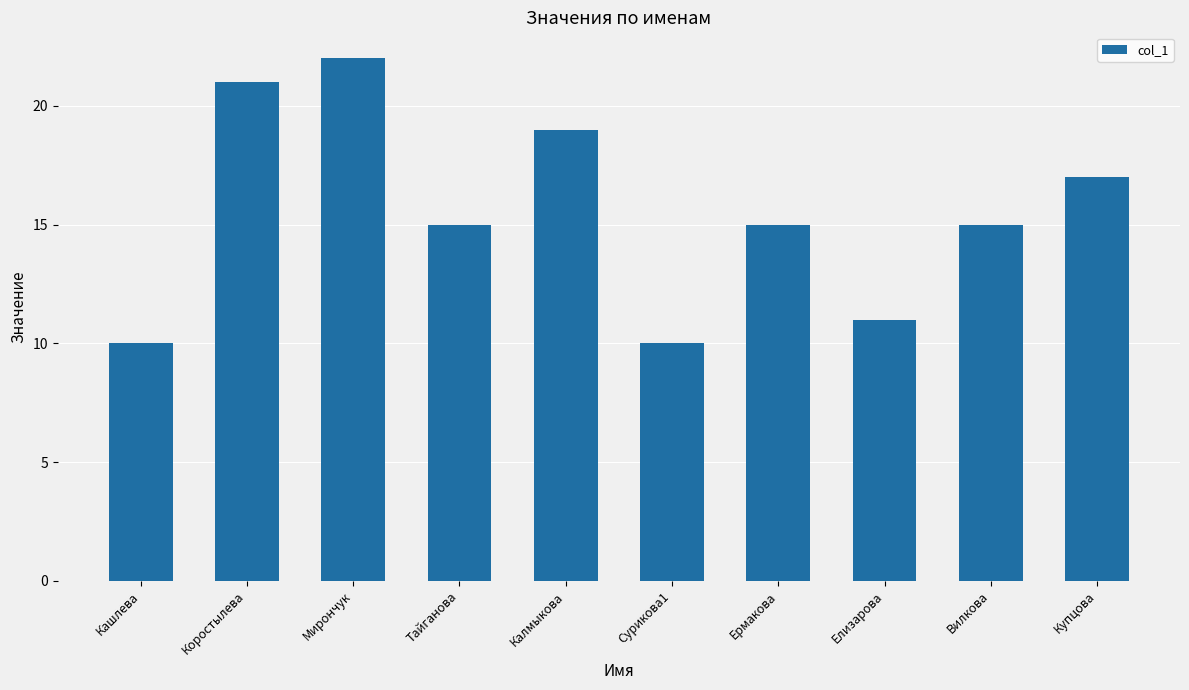

Reading left to right, what are all the values shown in this chart?

Кашлева=10	Коростылева=21	Мирончук=22	Тайганова=15	Калмыкова=19	Сурикова1=10	Ермакова=15	Елизарова=11	Вилкова=15	Купцова=17